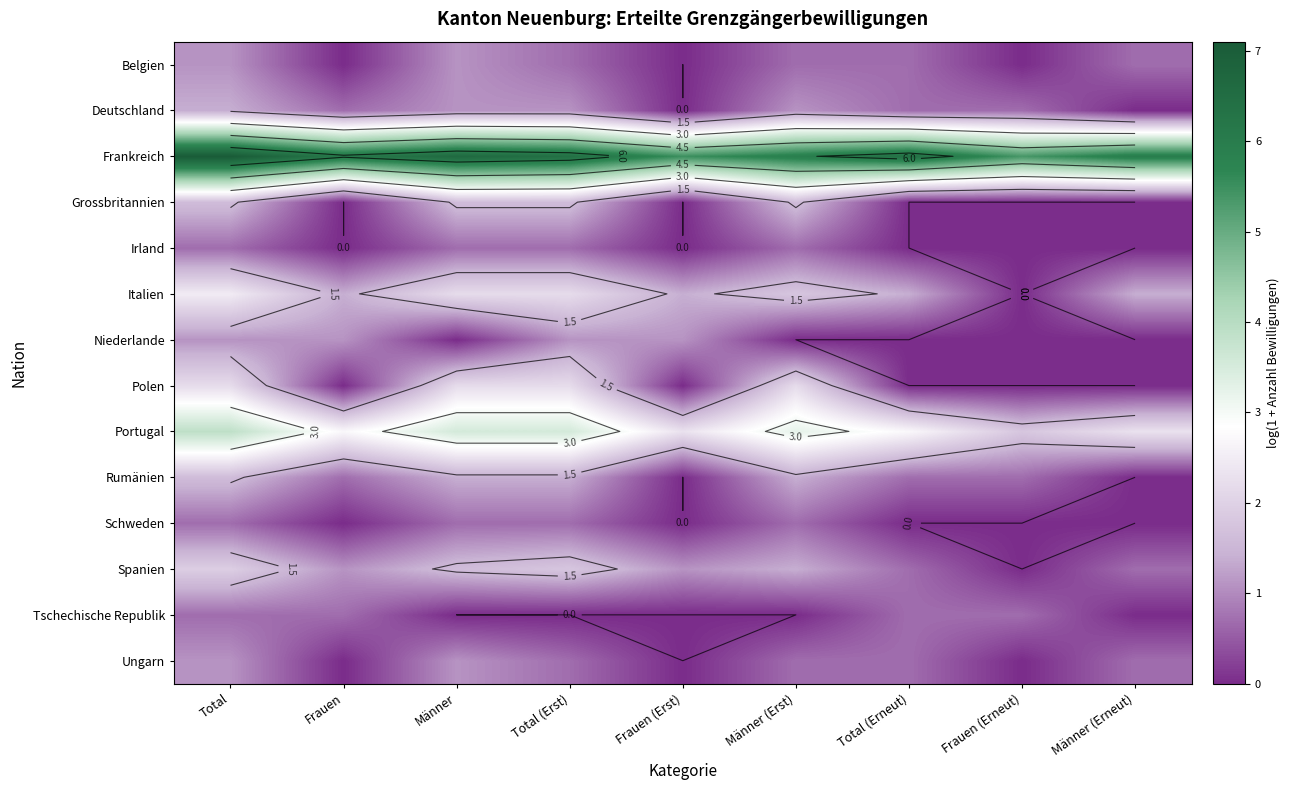

What is the total value across all series at Männer (Erneut)?

11.7